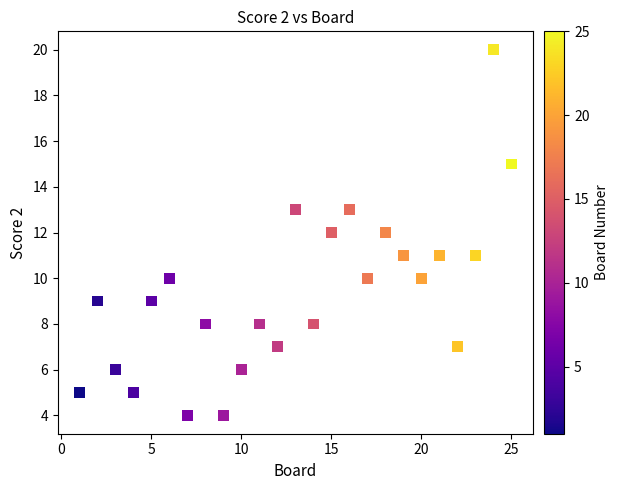

What is the range of Y values (max minus min)?

16